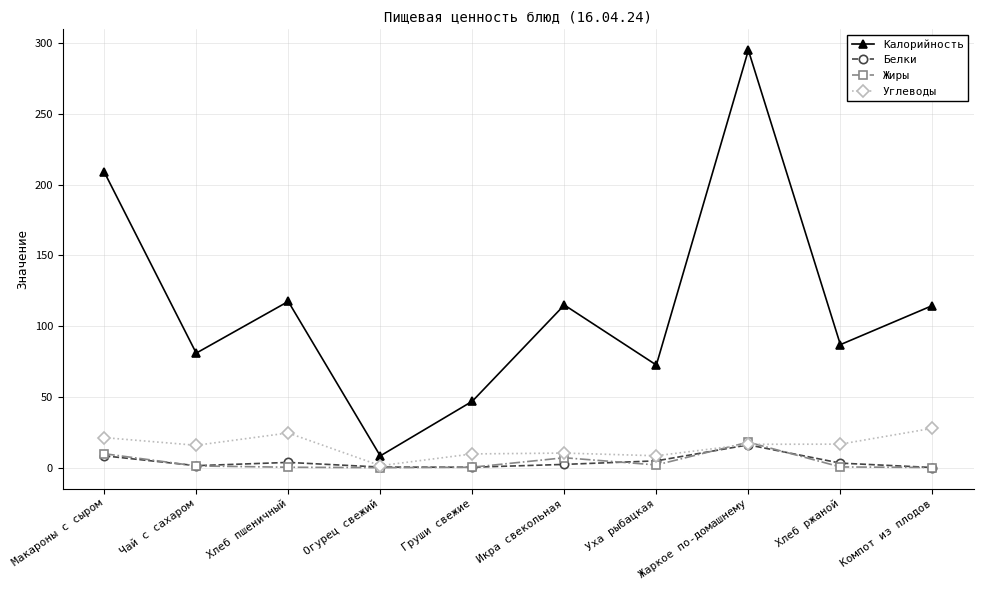

What is the label of the 10th point from the left?

Компот из плодов